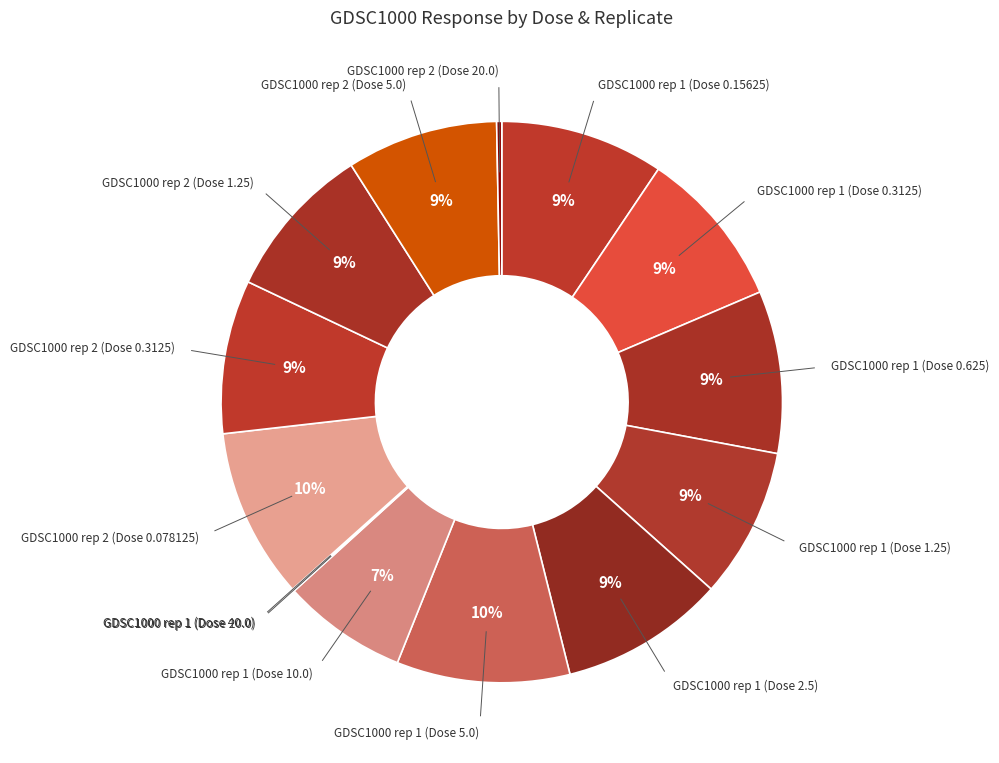

Rank the categories by value from lowest to highest.

GDSC1000 rep 1 (Dose 40.0), GDSC1000 rep 1 (Dose 20.0), GDSC1000 rep 2 (Dose 20.0), GDSC1000 rep 1 (Dose 10.0), GDSC1000 rep 1 (Dose 1.25), GDSC1000 rep 2 (Dose 5.0), GDSC1000 rep 2 (Dose 0.3125), GDSC1000 rep 2 (Dose 1.25), GDSC1000 rep 1 (Dose 0.3125), GDSC1000 rep 1 (Dose 0.625), GDSC1000 rep 1 (Dose 0.15625), GDSC1000 rep 1 (Dose 2.5), GDSC1000 rep 2 (Dose 0.078125), GDSC1000 rep 1 (Dose 5.0)